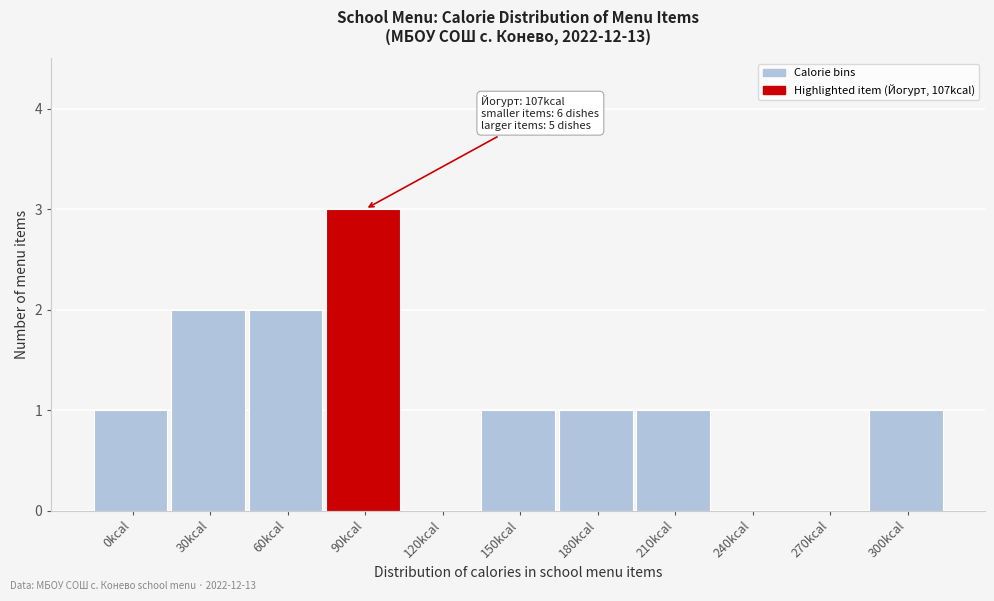

Reading left to right, extract all data points from this chart.

0kcal=1	30kcal=2	60kcal=2	90kcal=3	120kcal=0	150kcal=1	180kcal=1	210kcal=1	240kcal=0	270kcal=0	300kcal=1